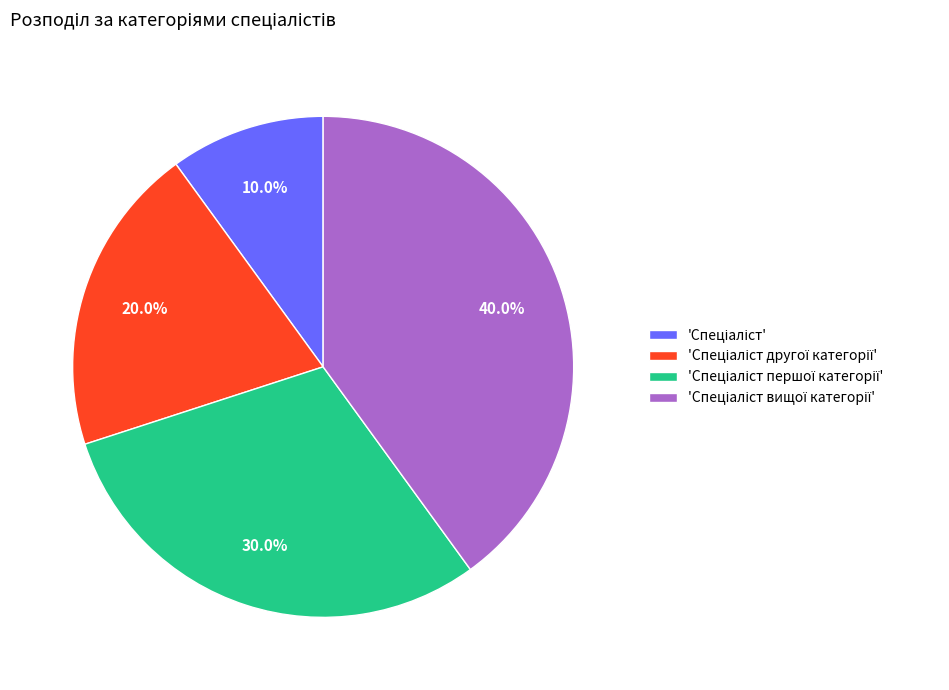

Is there a majority slice in this chart?

No